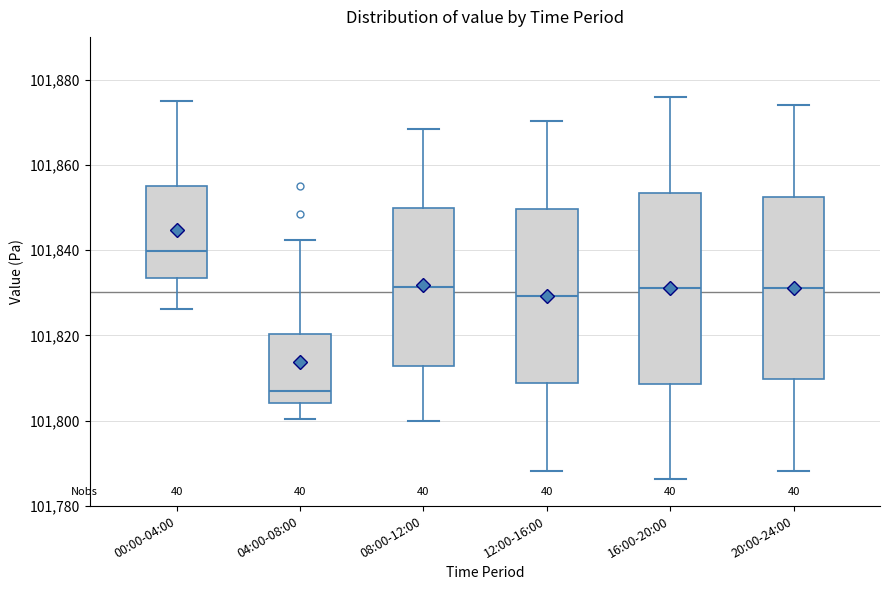

Reading left to right, transcribe this box plot: for each box, give where its median line is, the range the box spans, and where its two whiskers end, as read against the y-axis. The values are not printed on the chart, so give them approximately, as read against the axis.

00:00-04:00: median 101840, box 101834 to 101854, whiskers 101826 to 101874
04:00-08:00: median 101808, box 101804 to 101820, whiskers 101800 to 101842
08:00-12:00: median 101832, box 101812 to 101850, whiskers 101800 to 101868
12:00-16:00: median 101830, box 101808 to 101850, whiskers 101788 to 101870
16:00-20:00: median 101832, box 101808 to 101854, whiskers 101786 to 101876
20:00-24:00: median 101832, box 101810 to 101852, whiskers 101788 to 101874